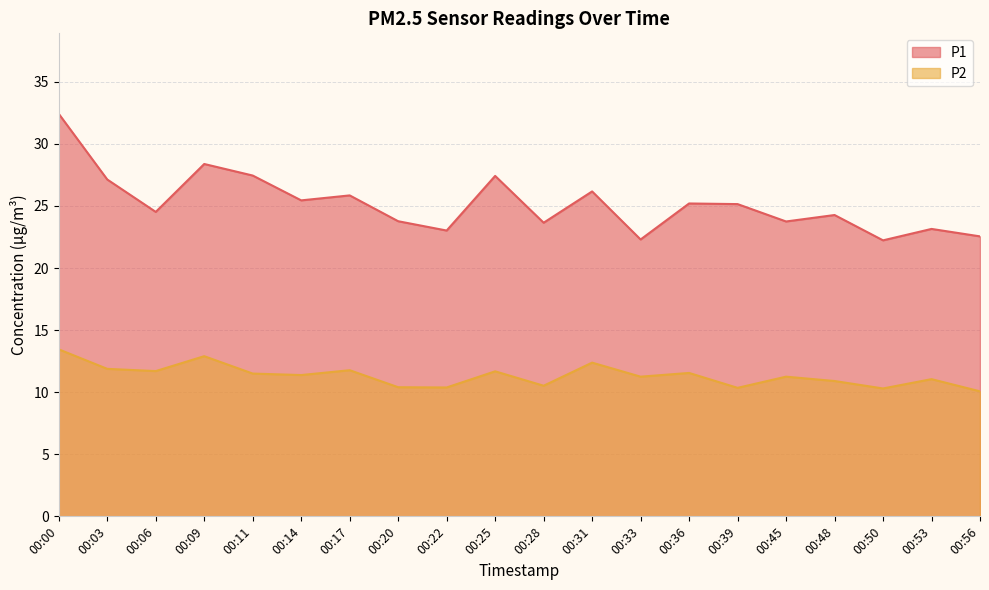

In P2, how many points are higher than both neighbors (excluding endpoints)?

7